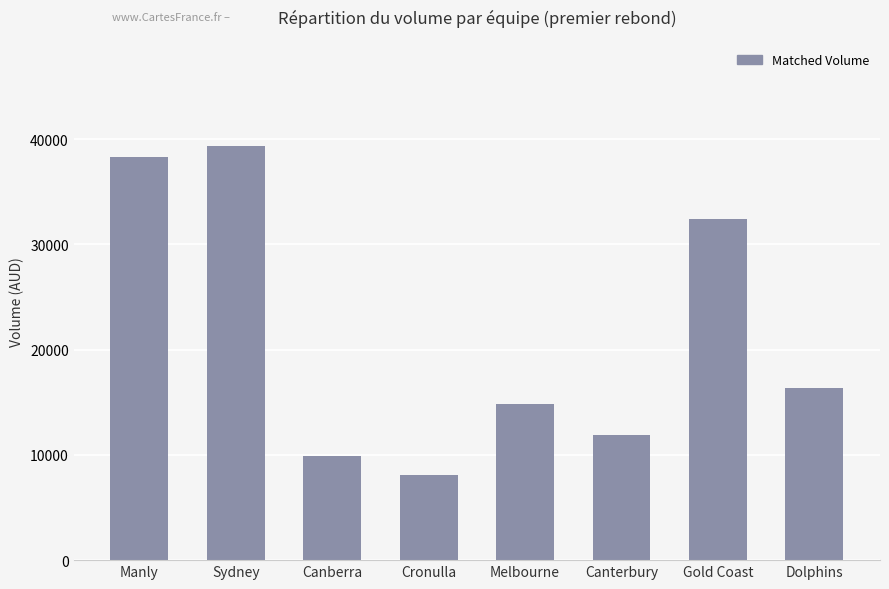

Read the value at Melbourne.

14838.0